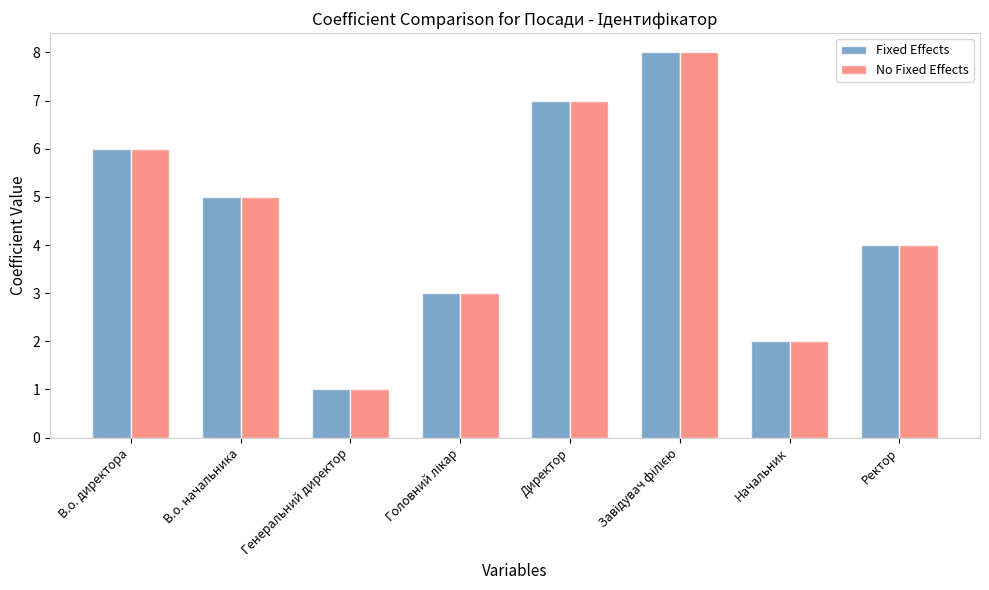

How many bars are there in each group?

2